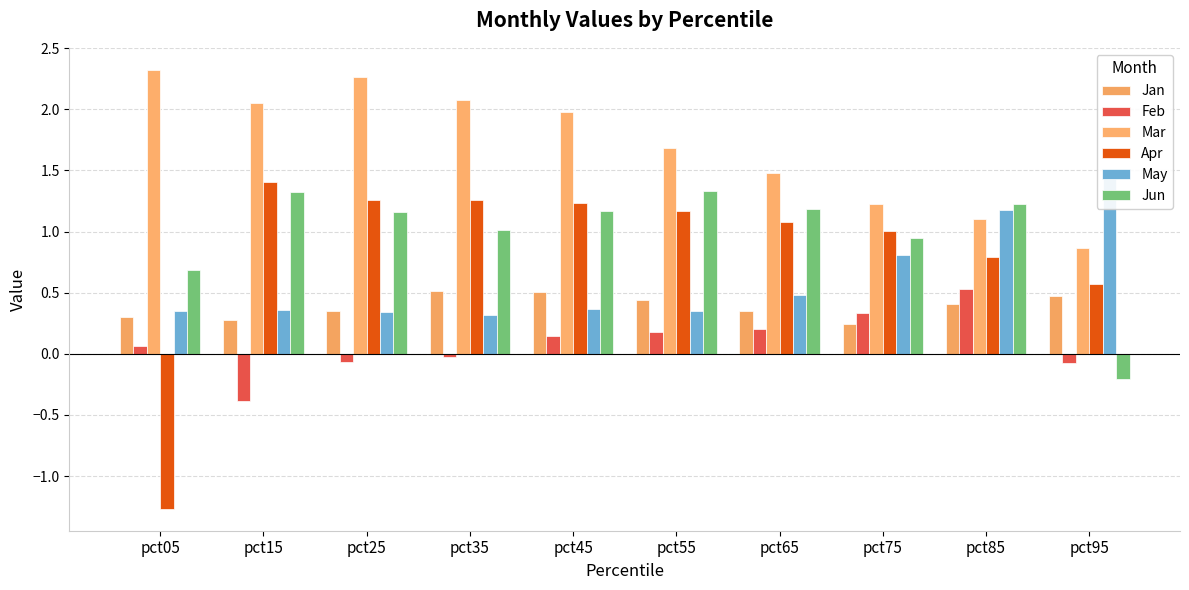

Does the chart contain any negative values?

Yes